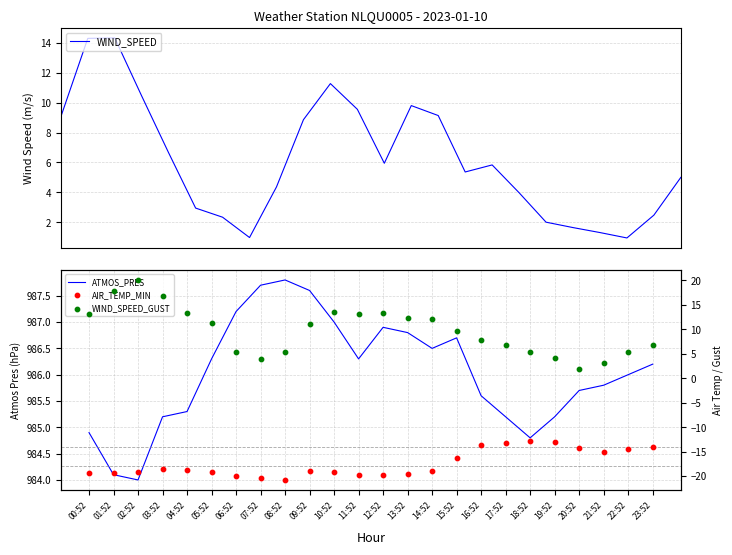

Which series contains the lowest Y value?

AIR_TEMP_MIN